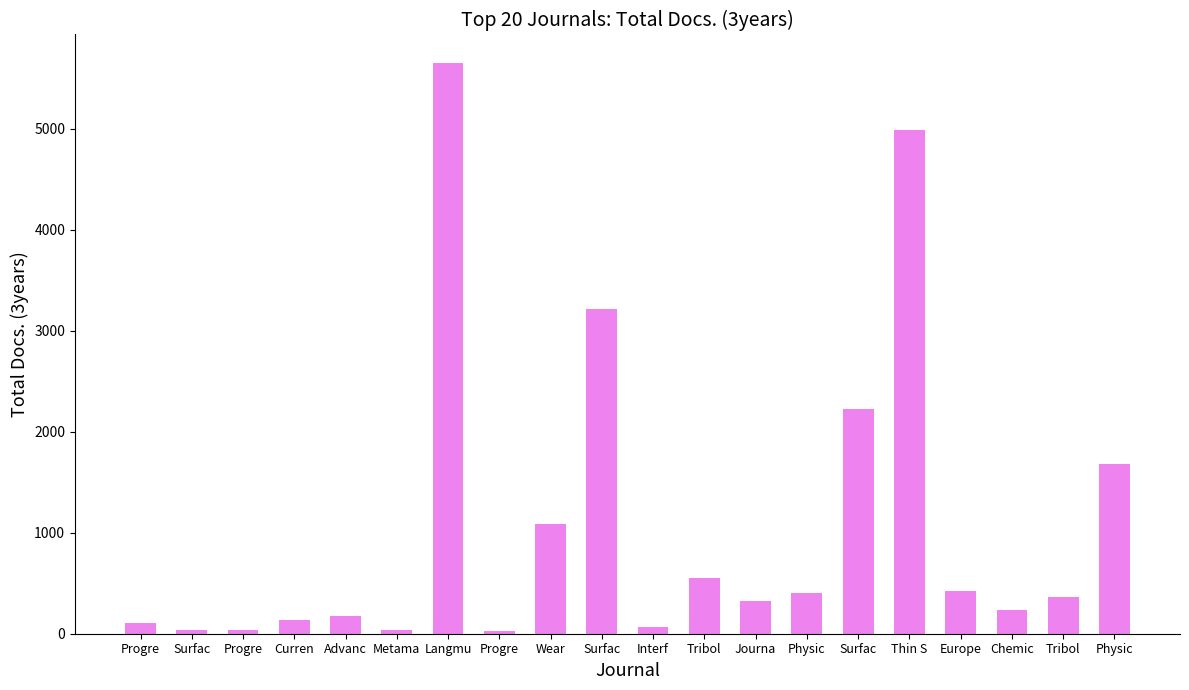

How many data points are less than 363?

10